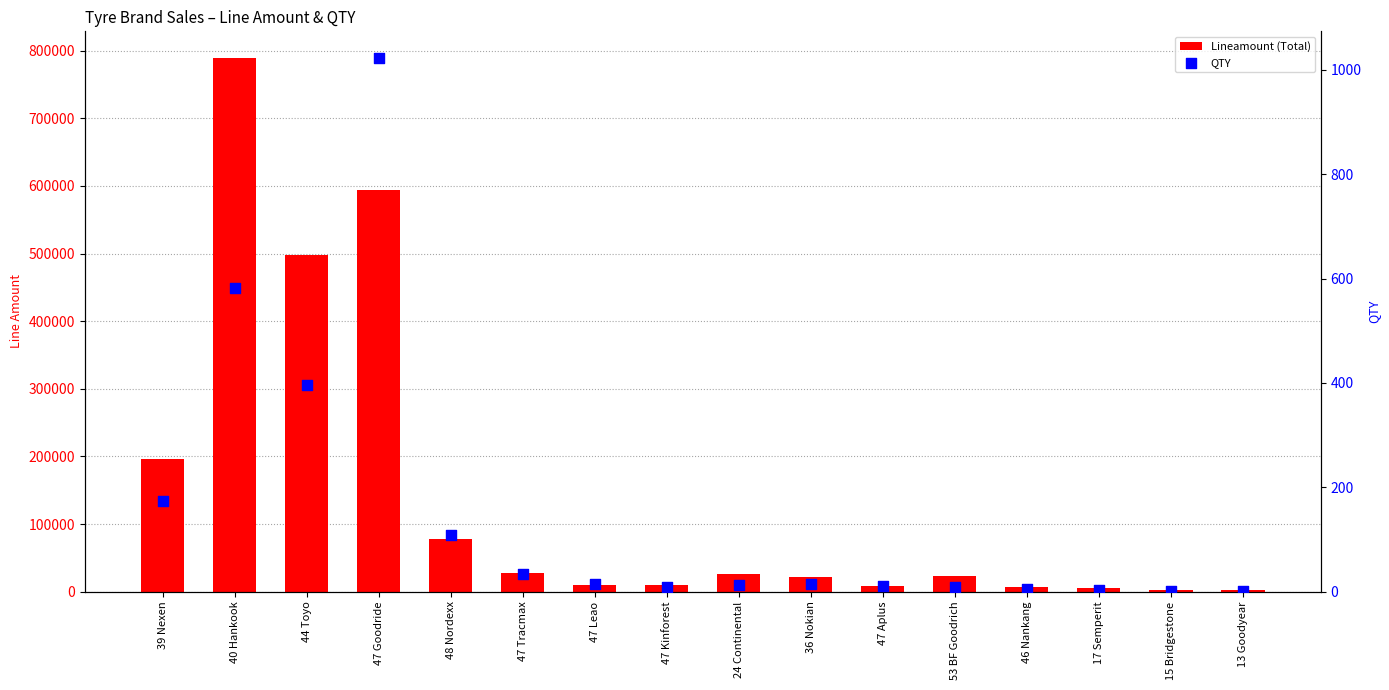

Which series has the largest total across all categories?

Lineamount (Total)